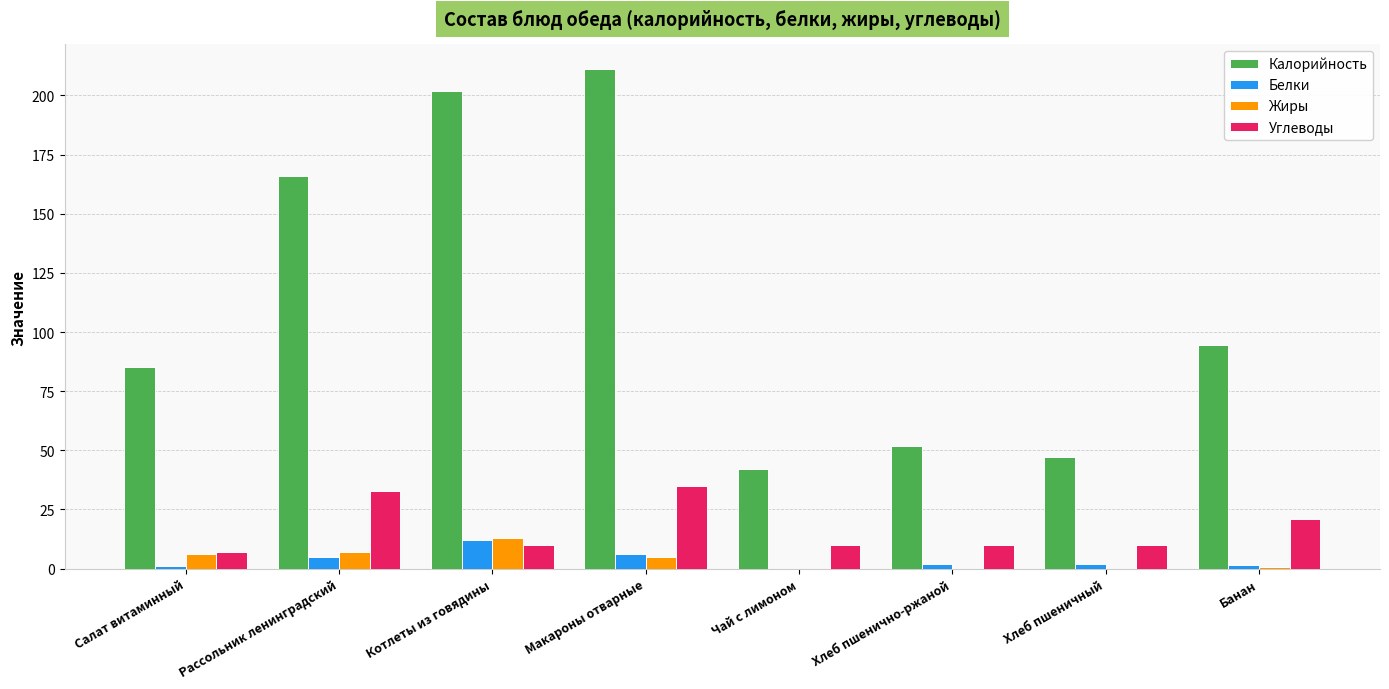

Is the value of Калорийность at Чай с лимоном greater than the value of Жиры at Котлеты из говядины?

Yes